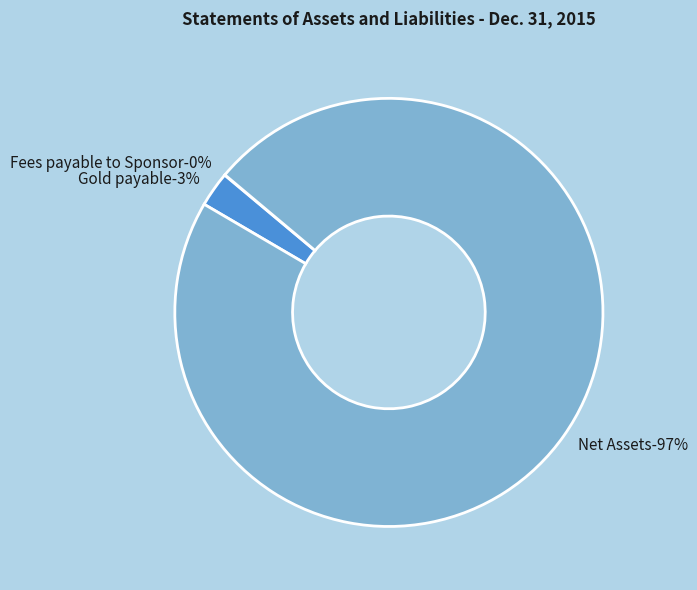

What portion of the pie excludes Fees payable to Sponsor?

100.0%